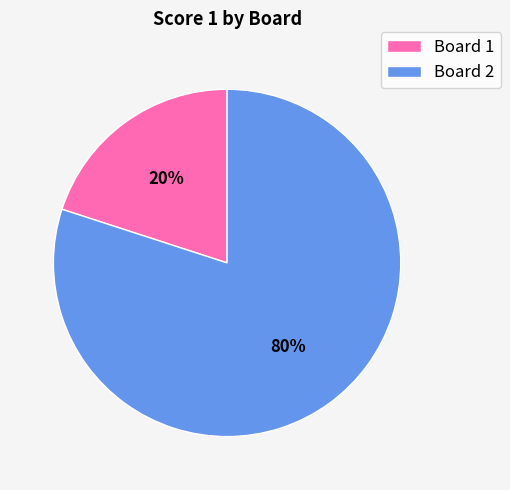

Is the sum of Board 1 and Board 2 greater than half?

Yes